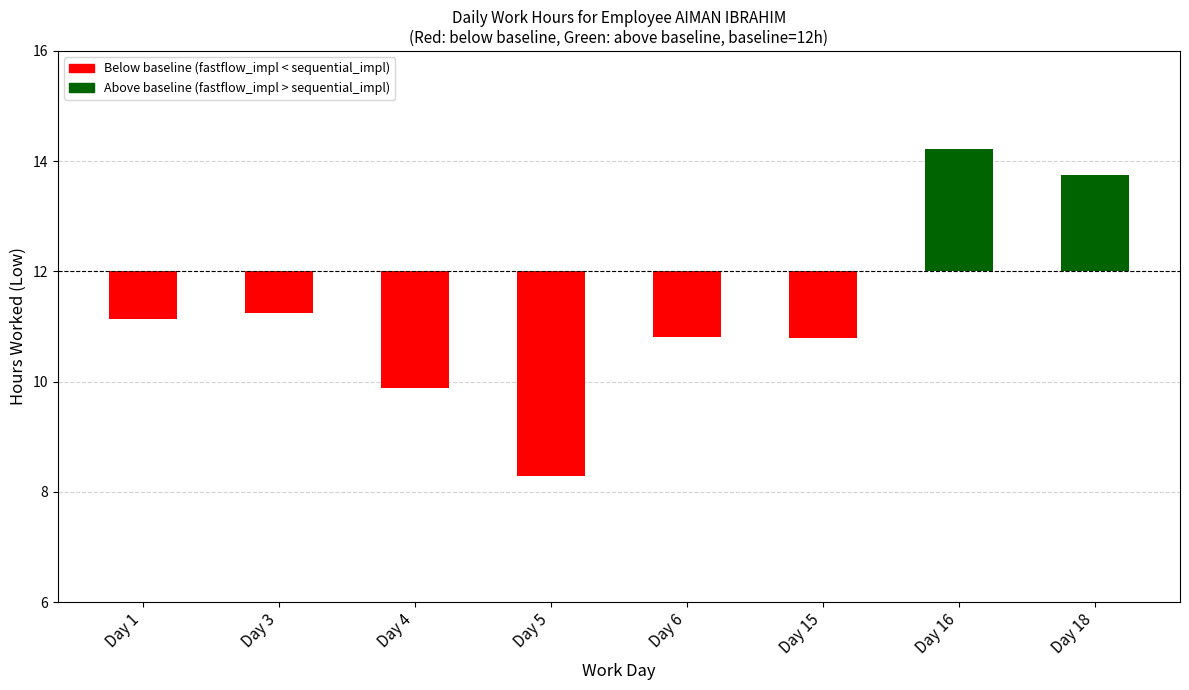

Is it true that the value at Day 6 is -1.2?

True